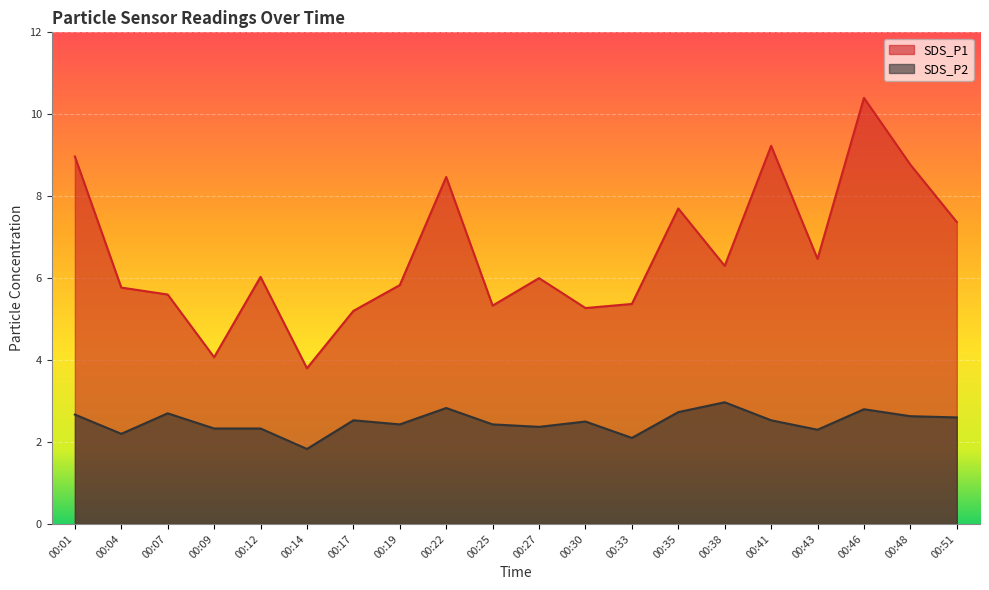

How many interior local peaks does the SDS_P1 series have?

6